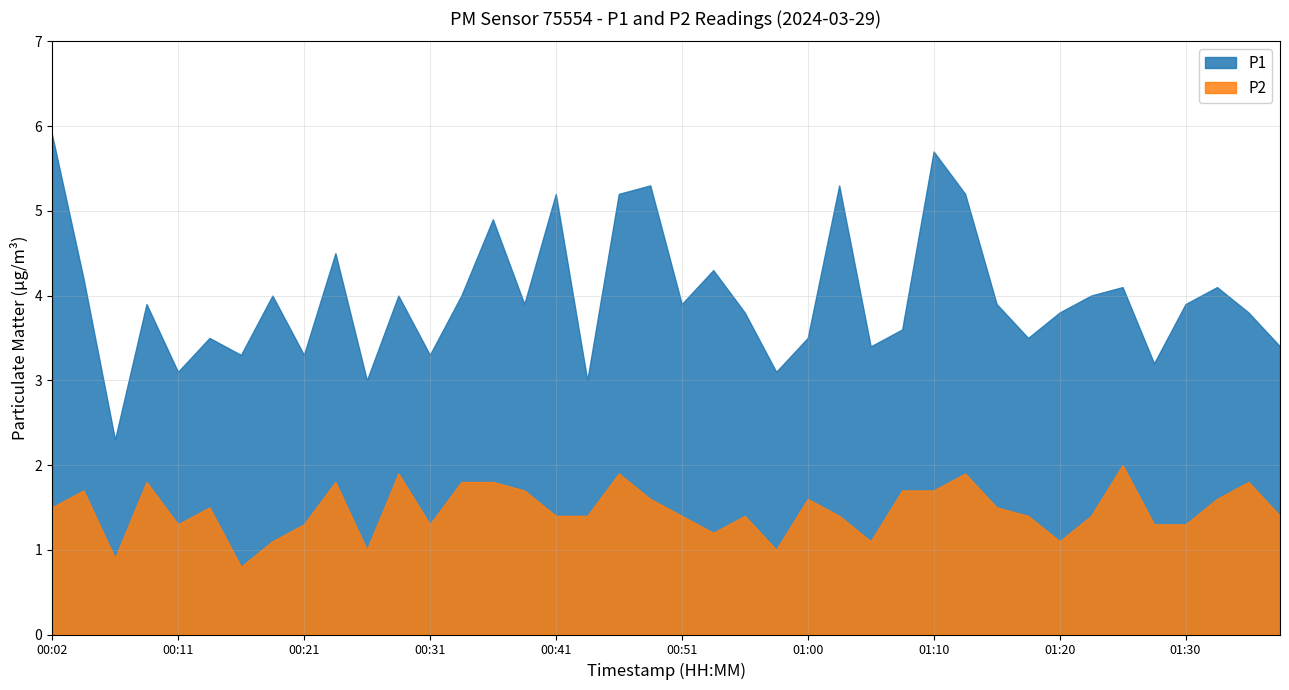

Is the value of P2 at 01:35 greater than the value of P1 at 00:55?

No